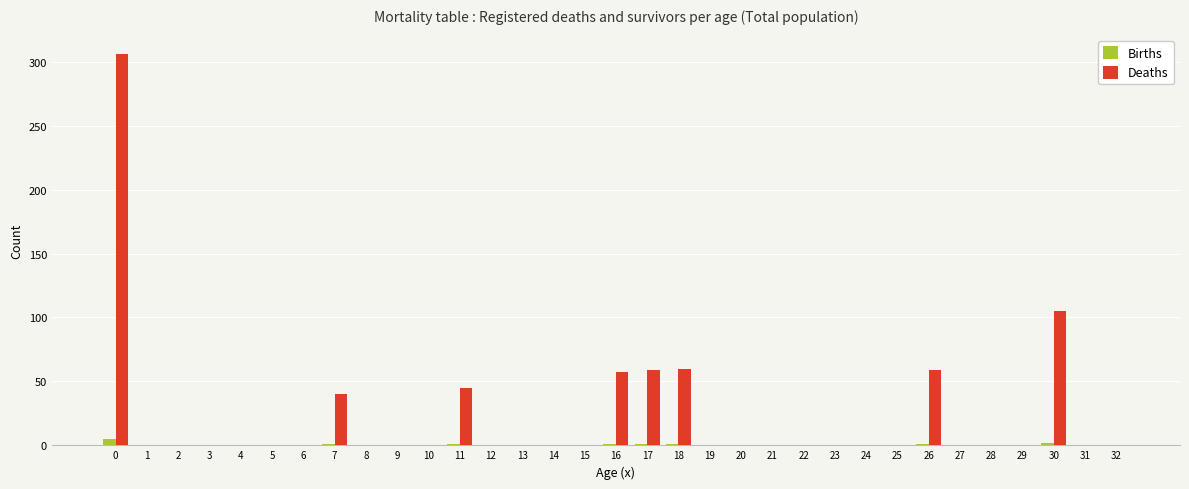

The Births series shows 0 at 22. True or false?

True